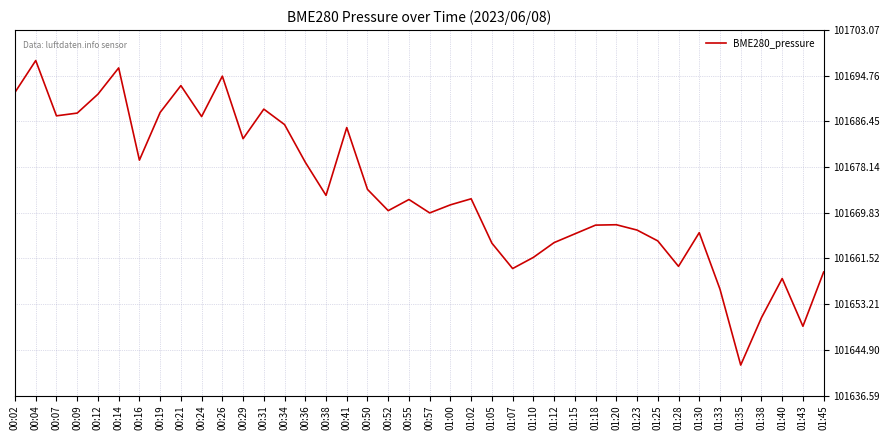

How many interior local peaks (higher than both neighbors) does the data have?

11